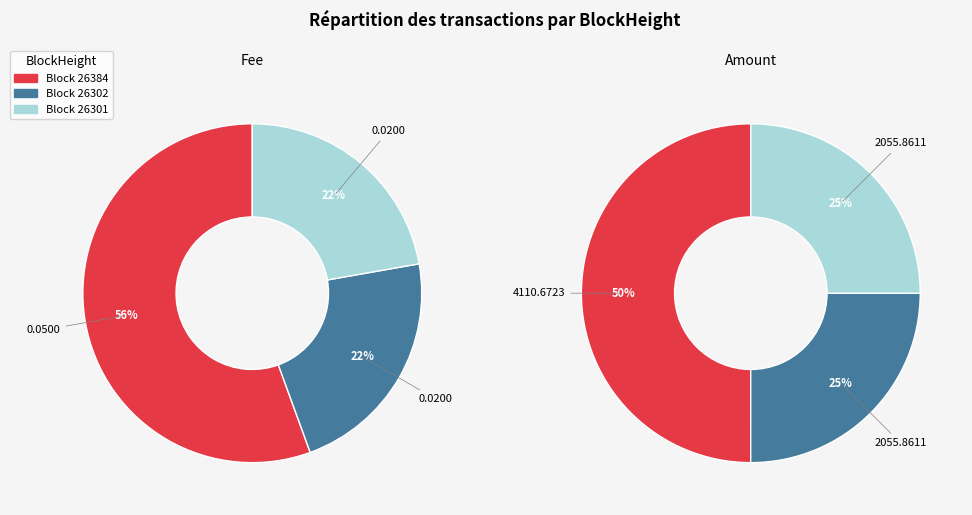

How many segments does this pie chart have?

3